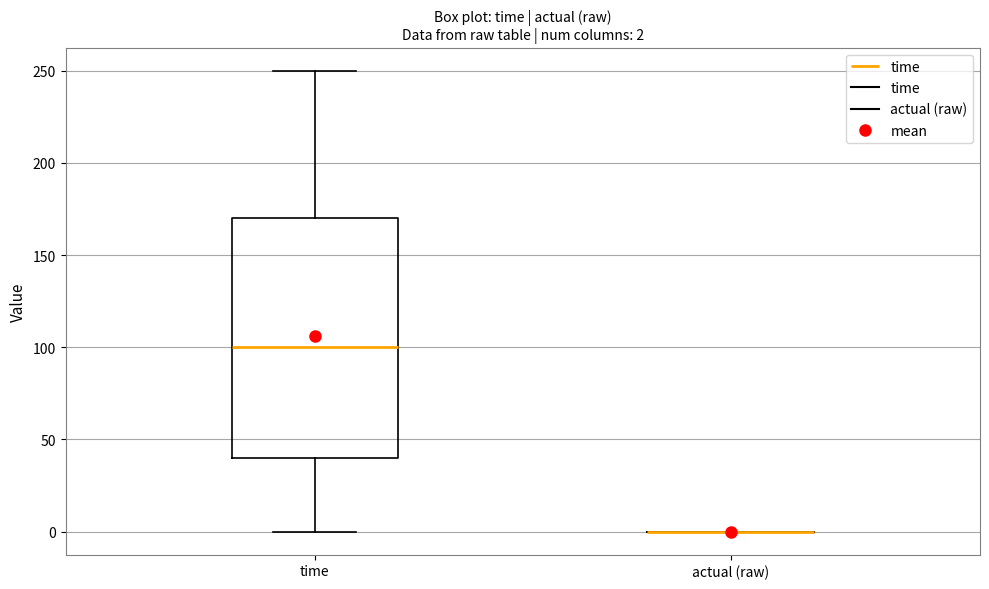

Comparing the boxes themselves (not the whiskers), which one is the tallest?

time